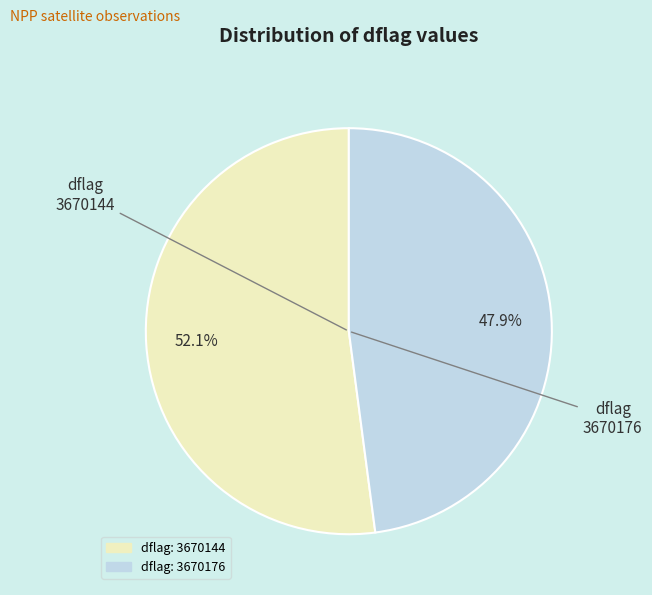

Is there any slice that represents more than half of the pie?

Yes